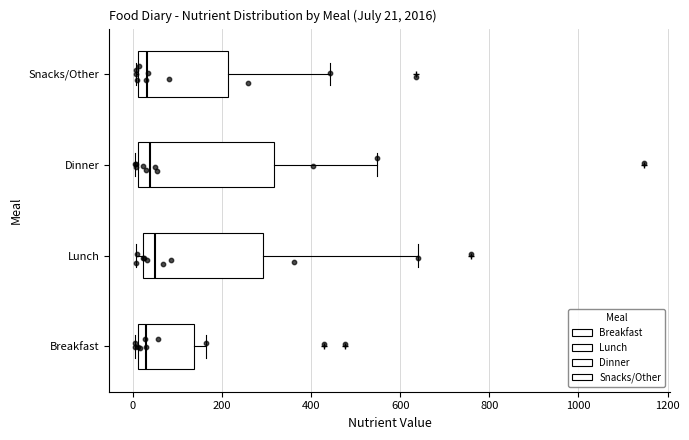

Which box is the widest, from its left edge to its right edge?

Dinner